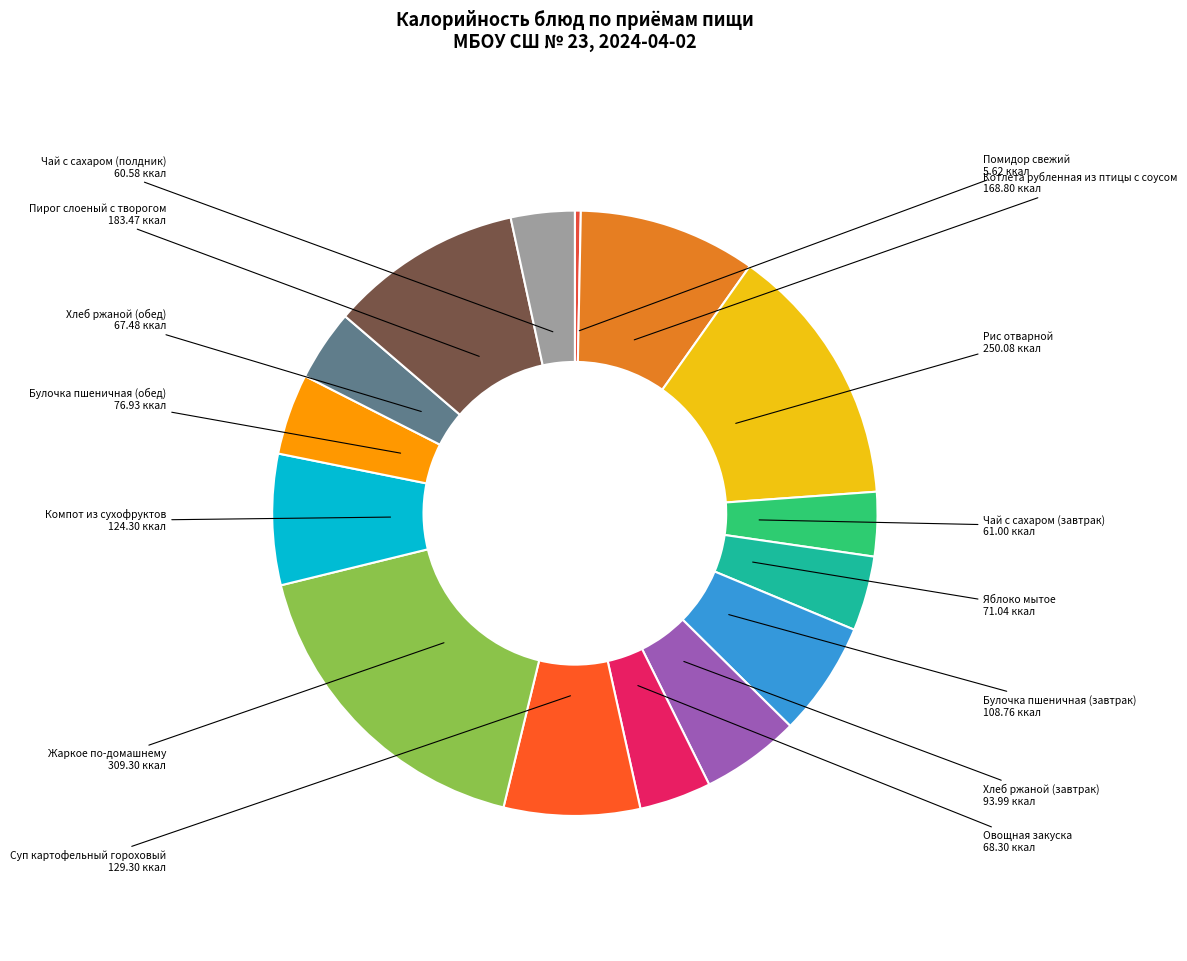

How many slices are in this pie chart?

15